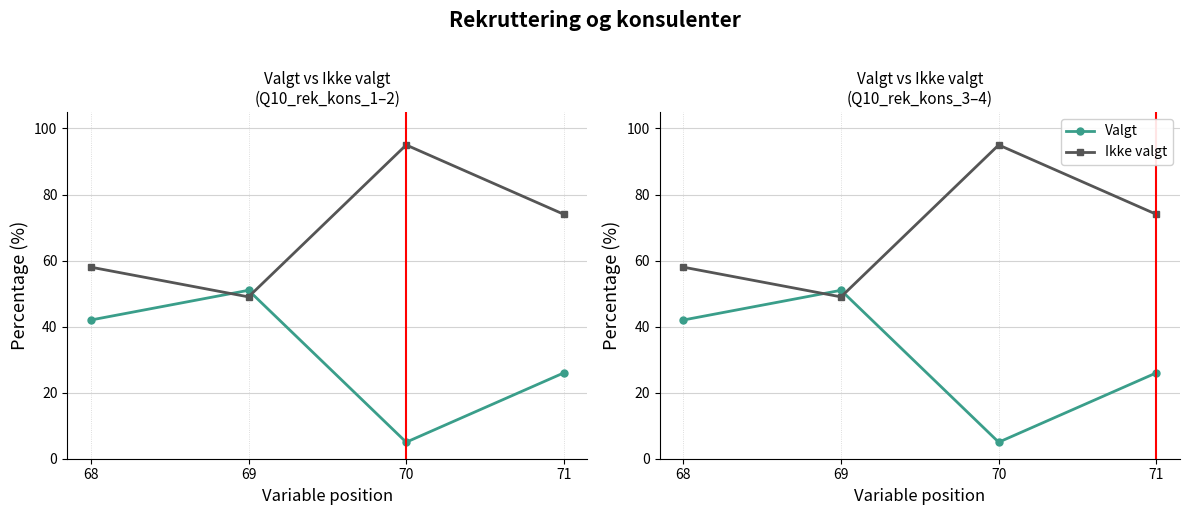

Between 71 and 70, which series saw the biggest shift?

Valgt